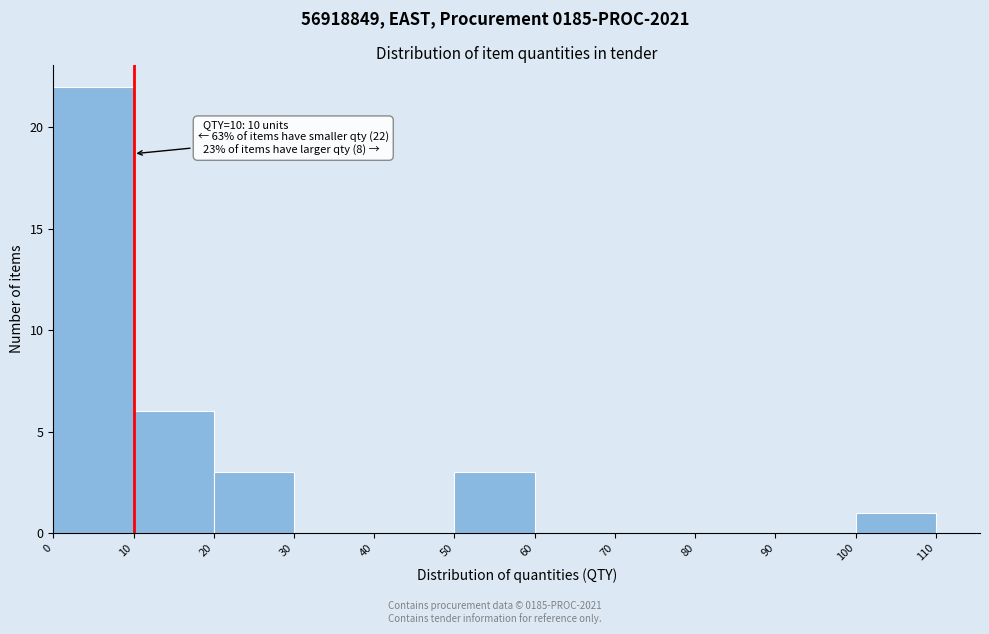

Which range on the x-axis has the tallest bar?

0 to 10